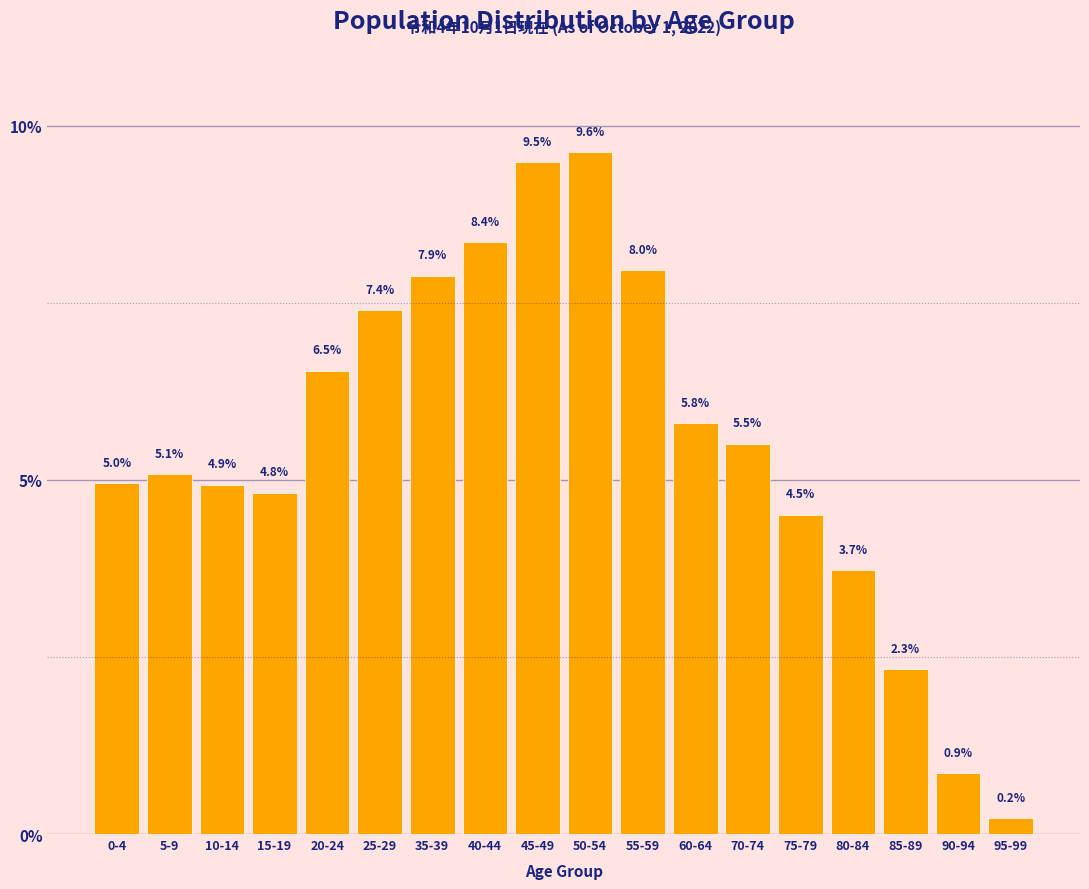

Reading right to left, what are all the values shown in this chart?

0.2	0.9	2.3	3.7	4.5	5.5	5.8	8.0	9.6	9.5	8.4	7.9	7.4	6.5	4.8	4.9	5.1	5.0